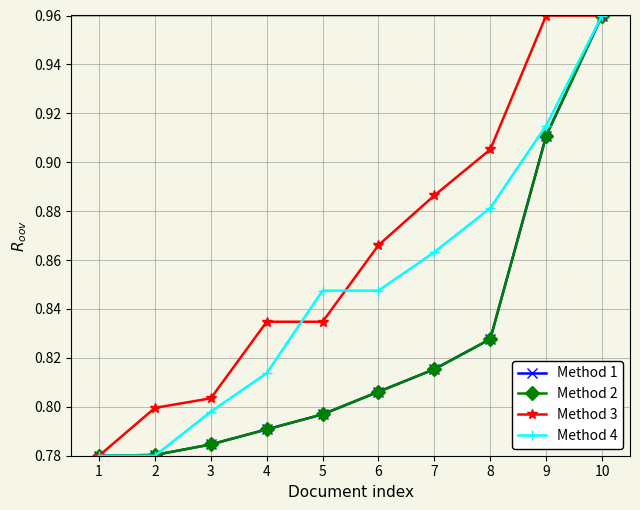

What is the value of the Method 1 point at the 5th from the left?

0.8